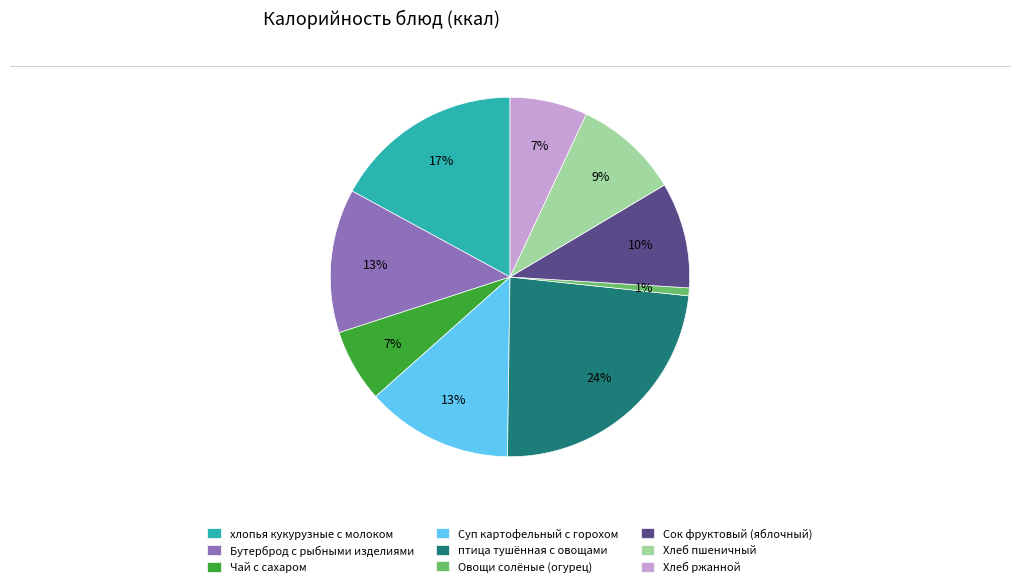

How many slices are in this pie chart?

9